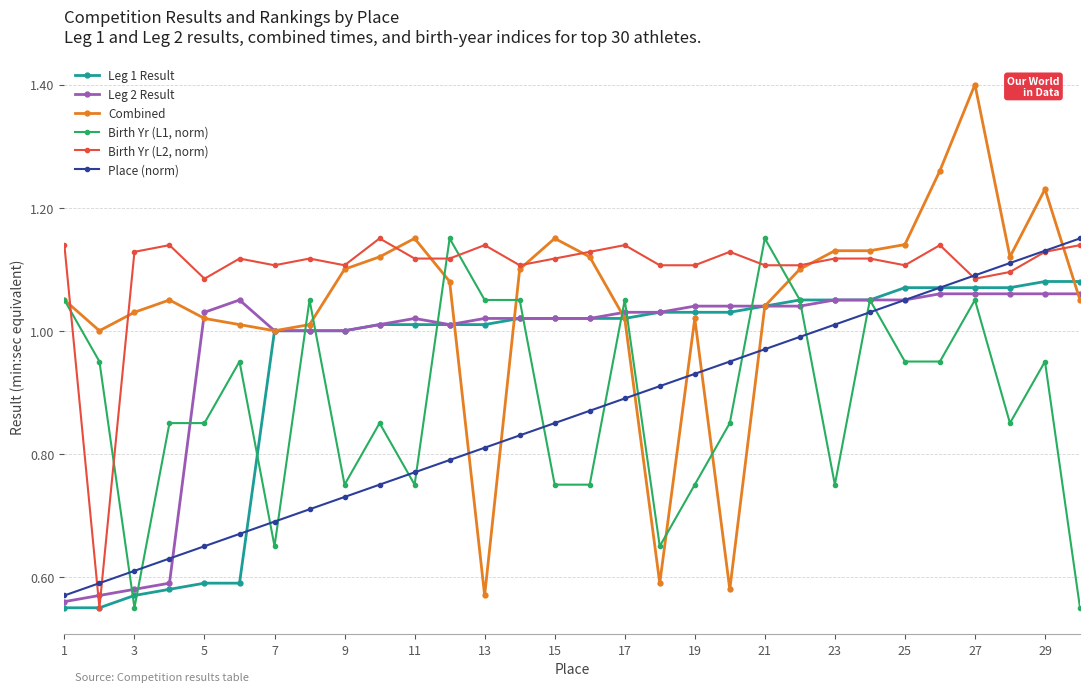

True or false: Combined and Place (norm) cross at least once.

True